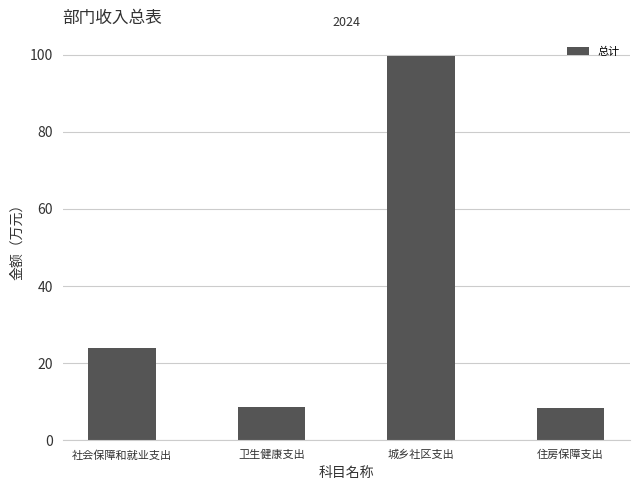

What is the smallest value displayed?

8.3